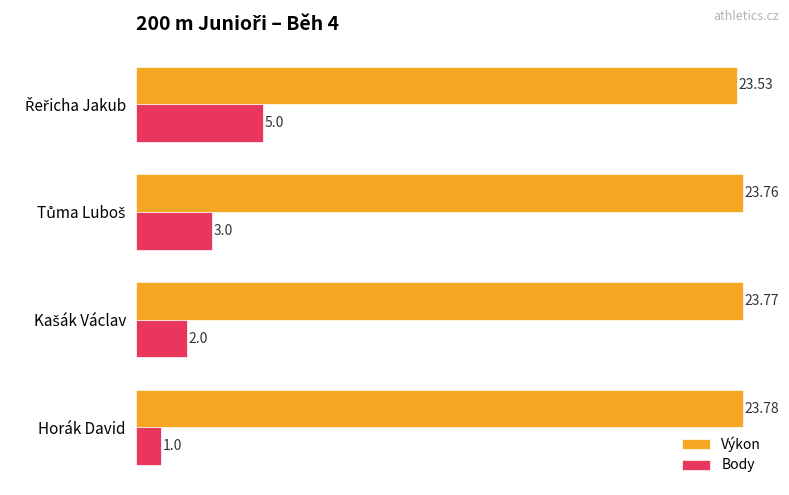

Which series has the widest spread of values?

Body